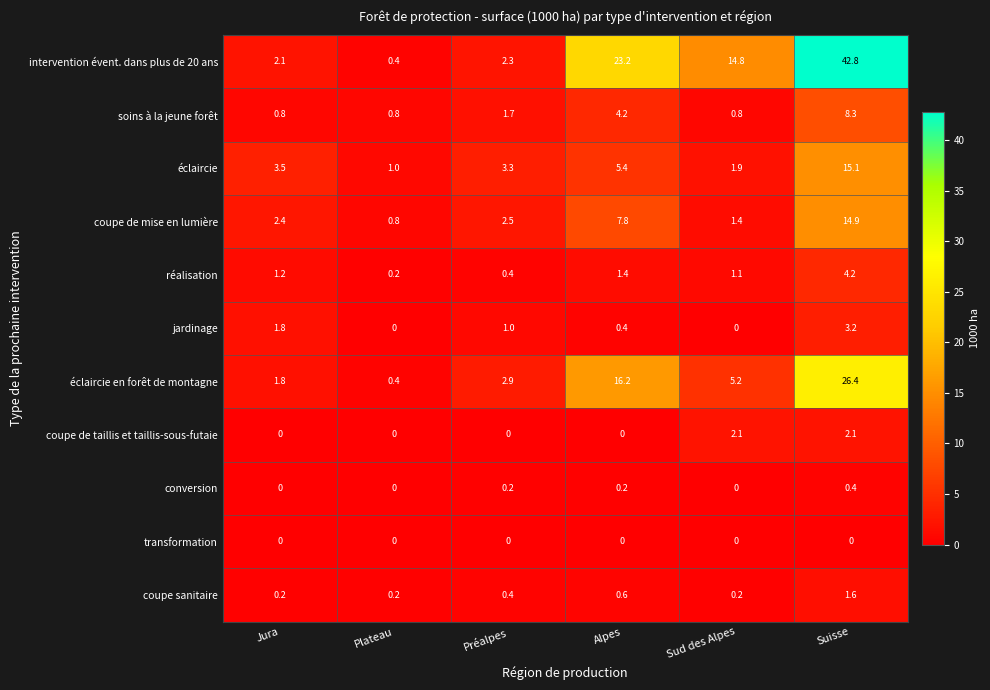

At which label is éclaircie en forêt de montagne closest to 13?

Alpes